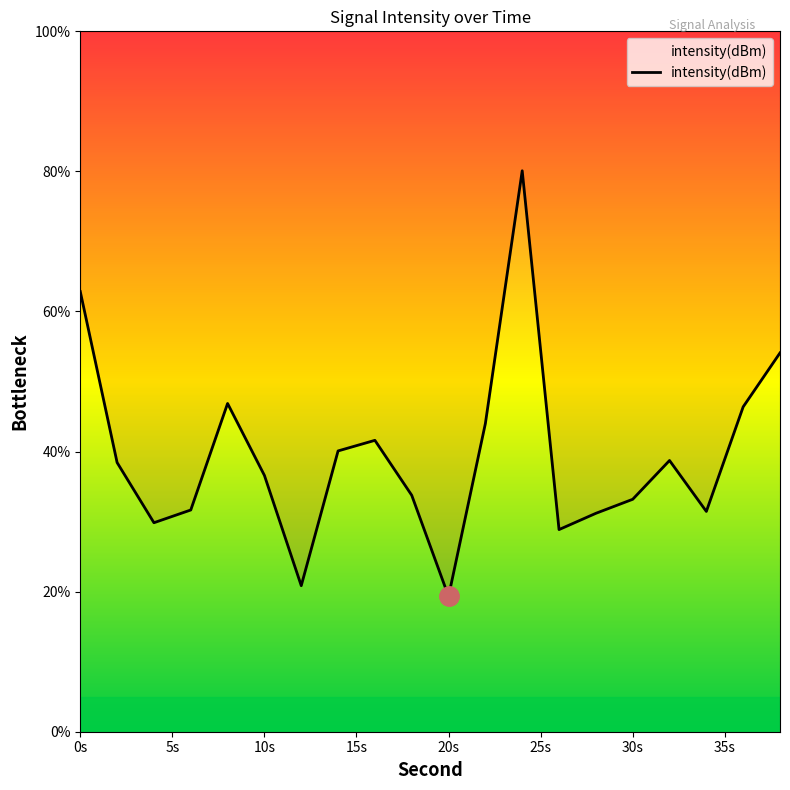

At which label does the data first exceed 38?

0s